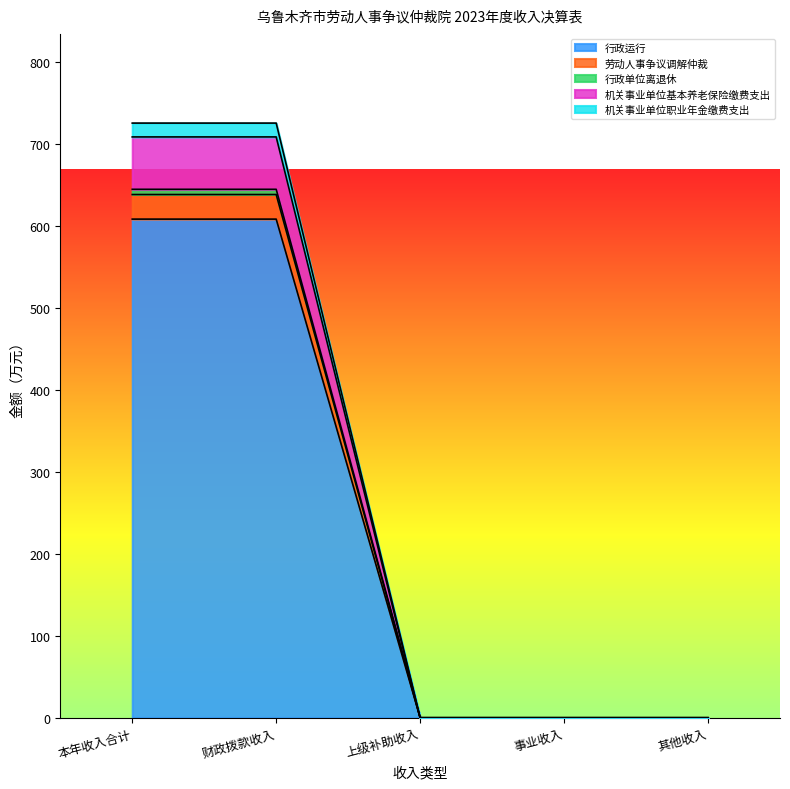

True or false: 劳动人事争议调解仲裁 has more than 1 points higher than both neighbors.

False